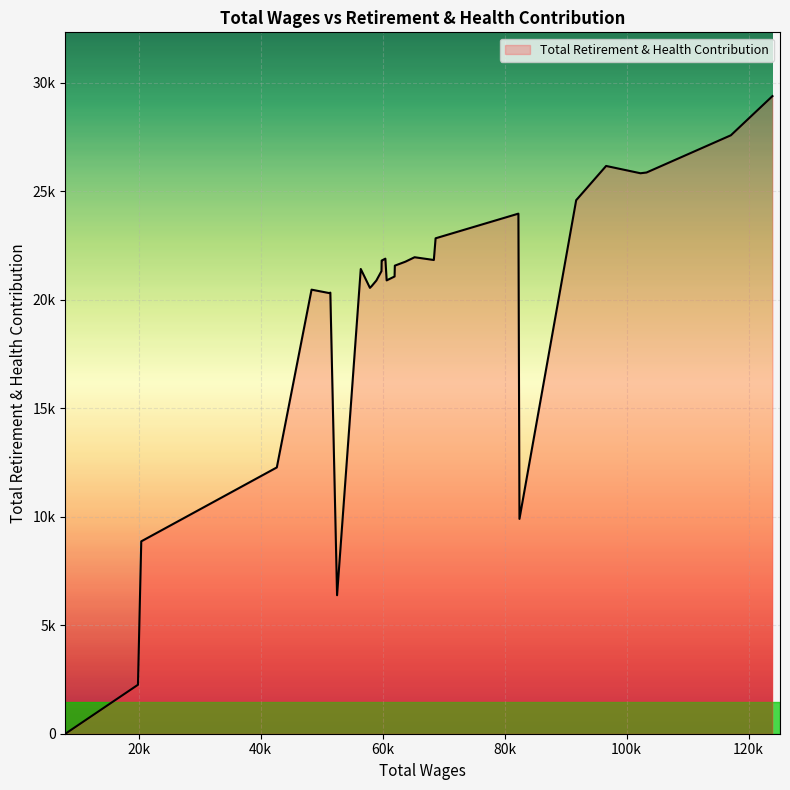

Does the chart display data point markers on the line(s)?

No